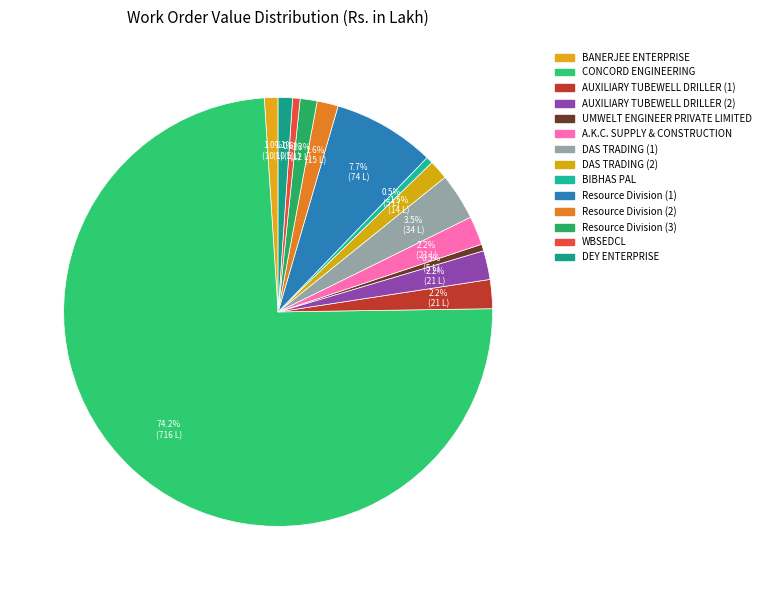

True or false: DAS TRADING (1) accounts for 10% of the total.

False